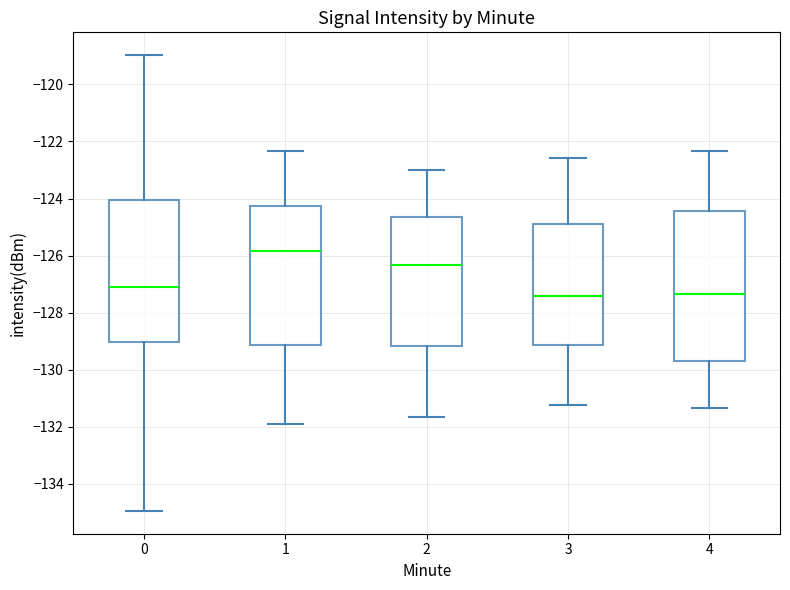

Comparing the boxes themselves (not the whiskers), which one is the tallest?

4